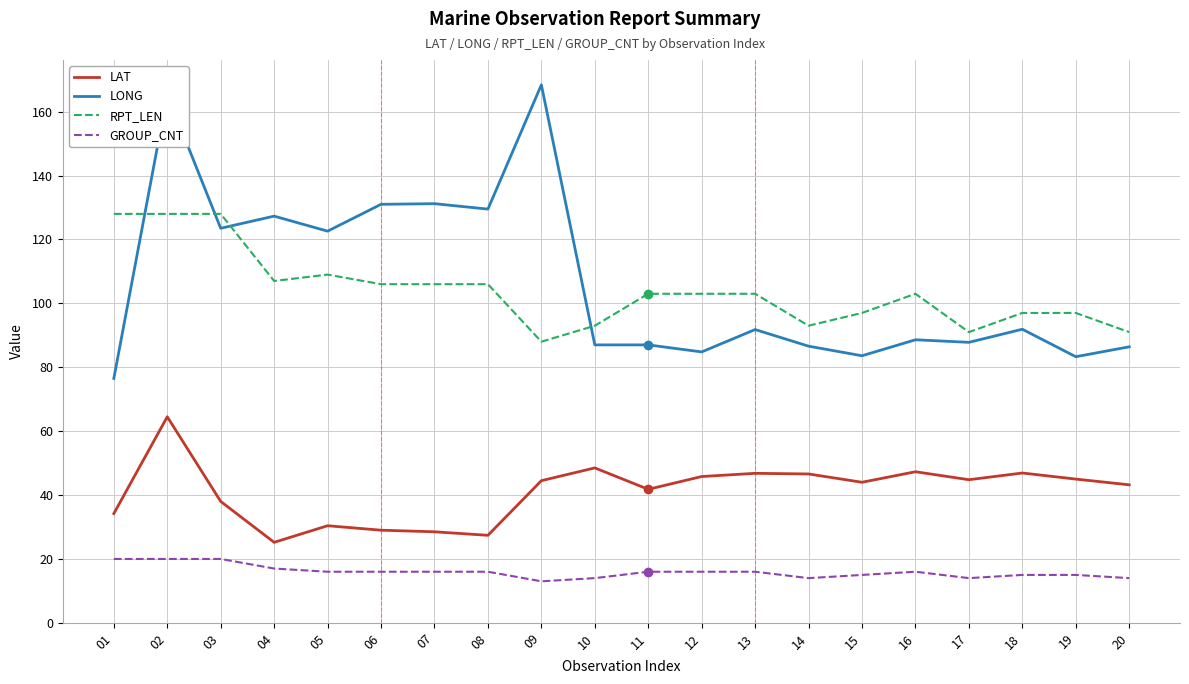

Which series has the largest total across all categories?

LONG